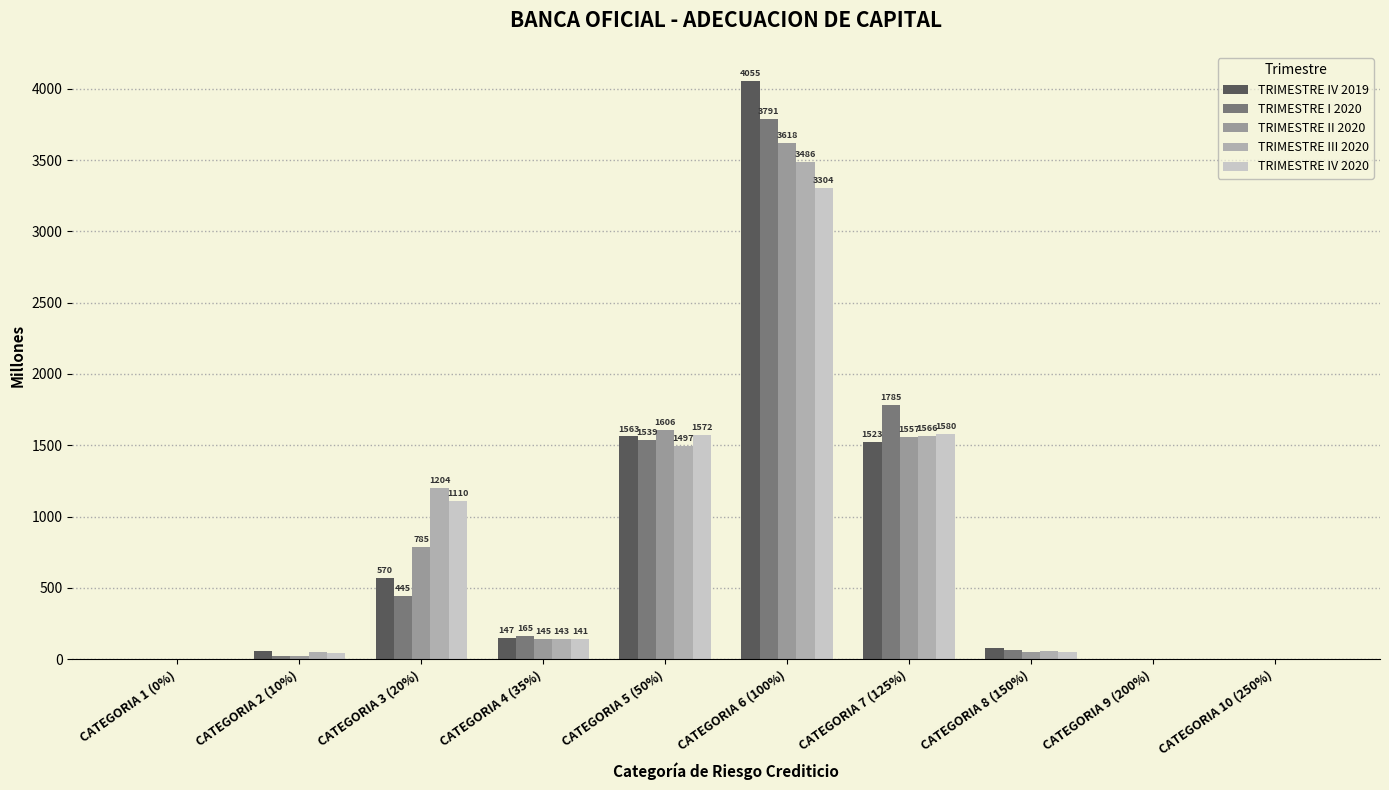

Which series has the widest spread of values?

TRIMESTRE IV 2019